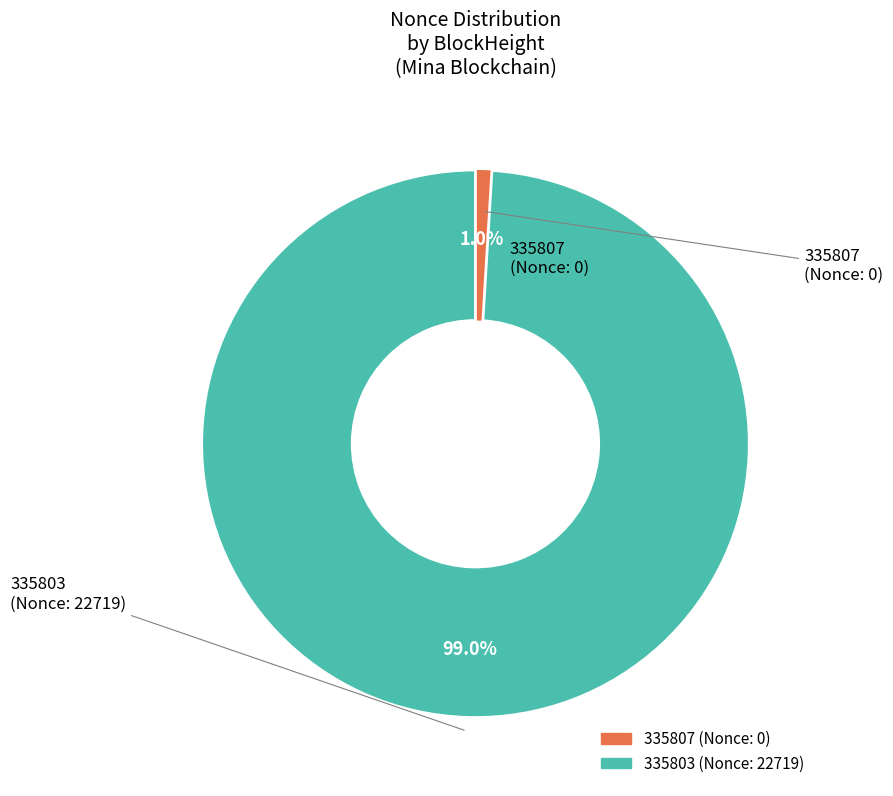

Between 335803 and 335807, which is larger?

335803